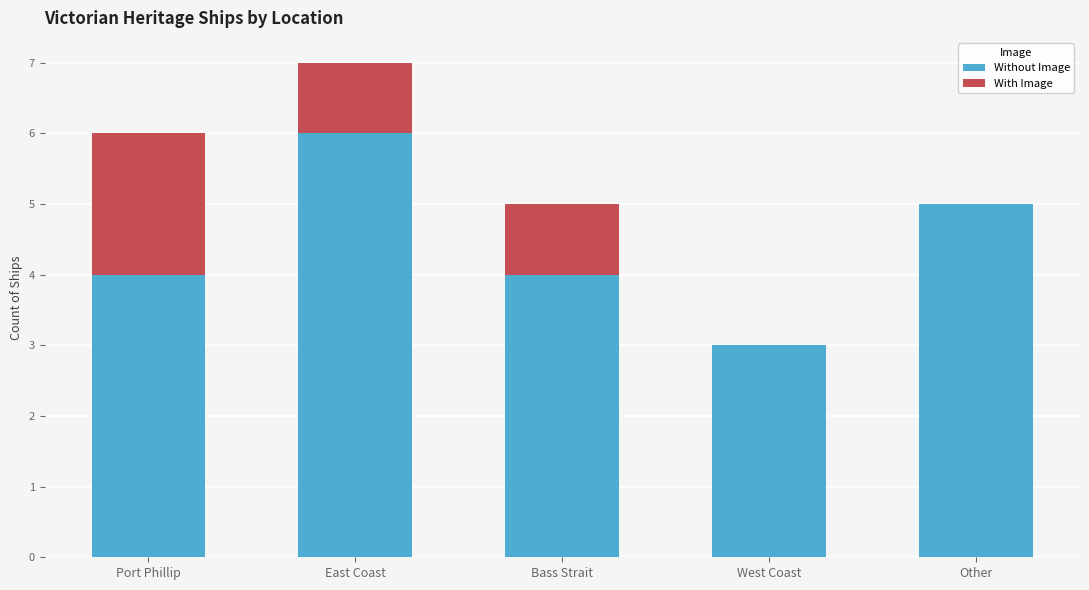

What is the total value across all series at Port Phillip?

6